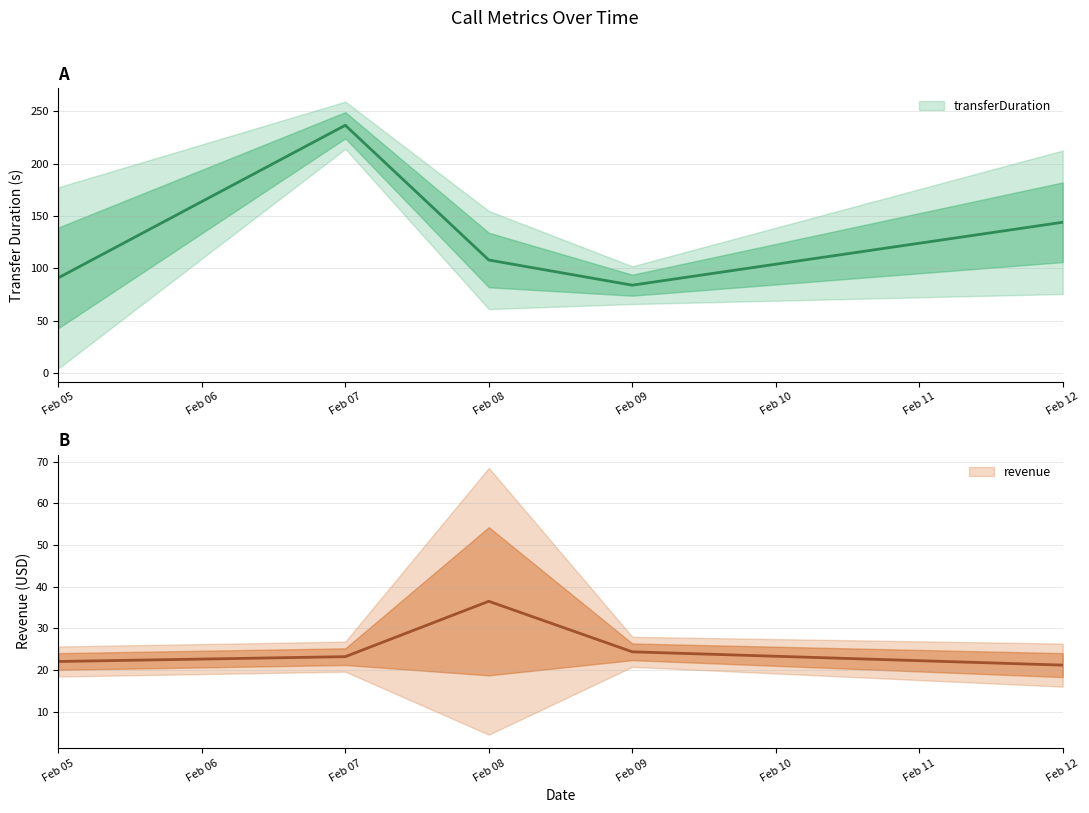

Which category has the lowest value in the revenue series?

2024-02-12